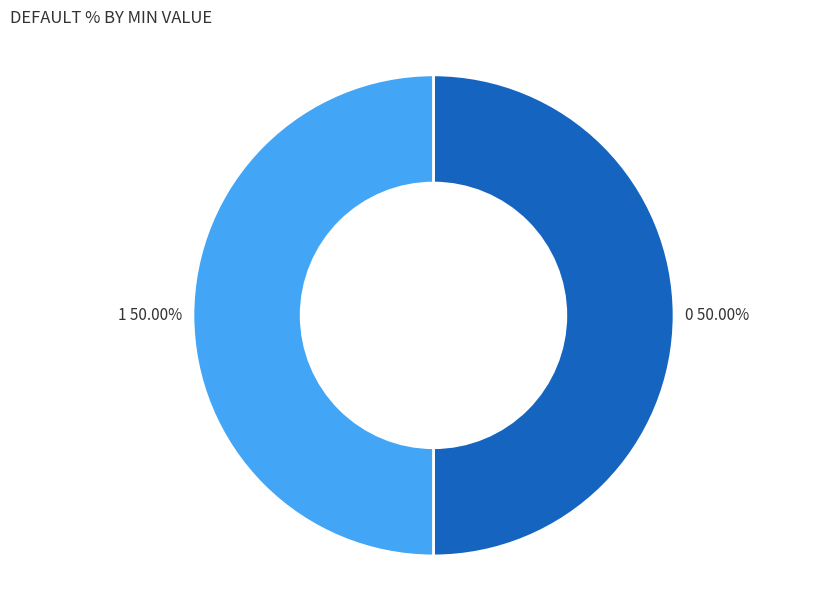

Is the sum of 1 and 0 greater than half?

Yes